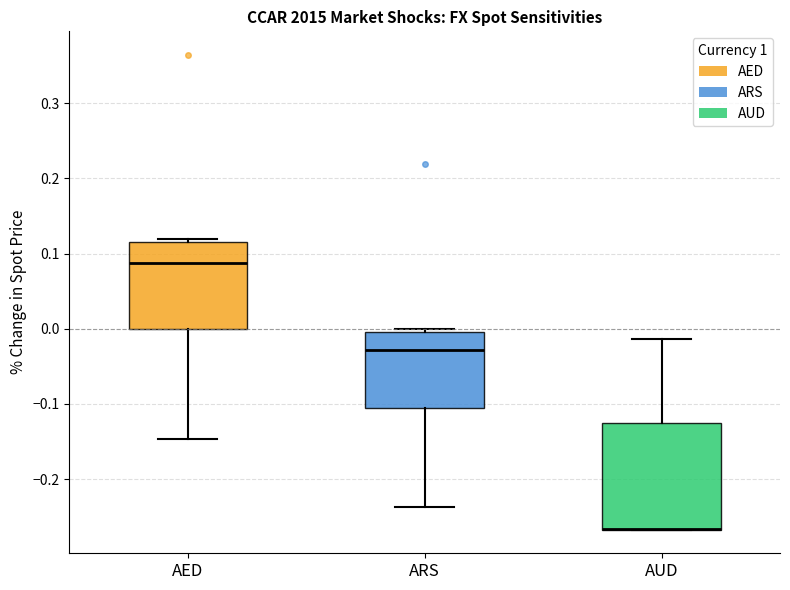

Reading left to right, read every box against the y-axis: the position of its median line, the range the box covers, and the ends of its whiskers. The values are not printed on the chart, so give them approximately, as read against the axis.

AED: median 0.09, box 0.00 to 0.12, whiskers -0.15 to 0.12 (just above the box's upper edge)
ARS: median -0.03, box -0.11 to 0.00, whiskers -0.24 to 0.00 (just above the box's upper edge)
AUD: median -0.27 (drawn on the box's lower edge), box -0.27 to -0.12, whiskers -0.27 to -0.01